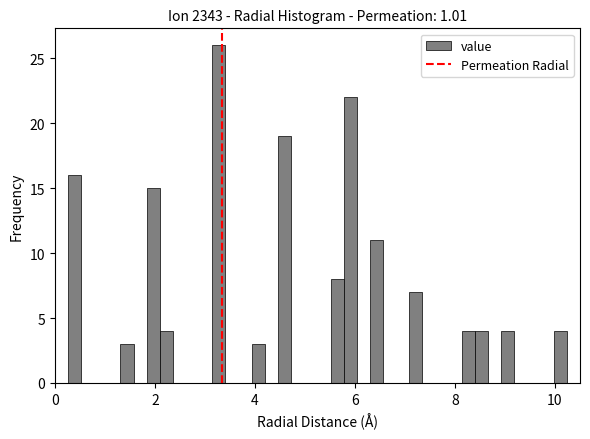

Read against the x-axis, roughly where is the centre of the tallest bar?

3.2